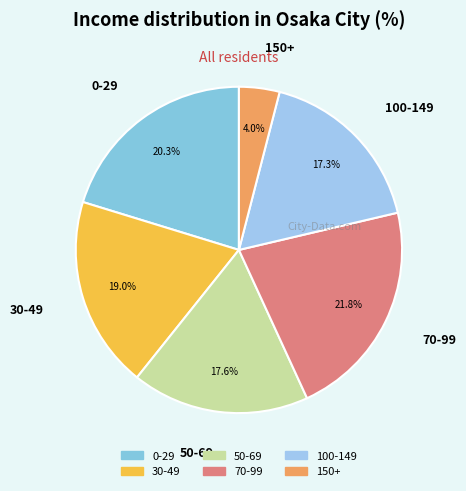

How many segments does this pie chart have?

6